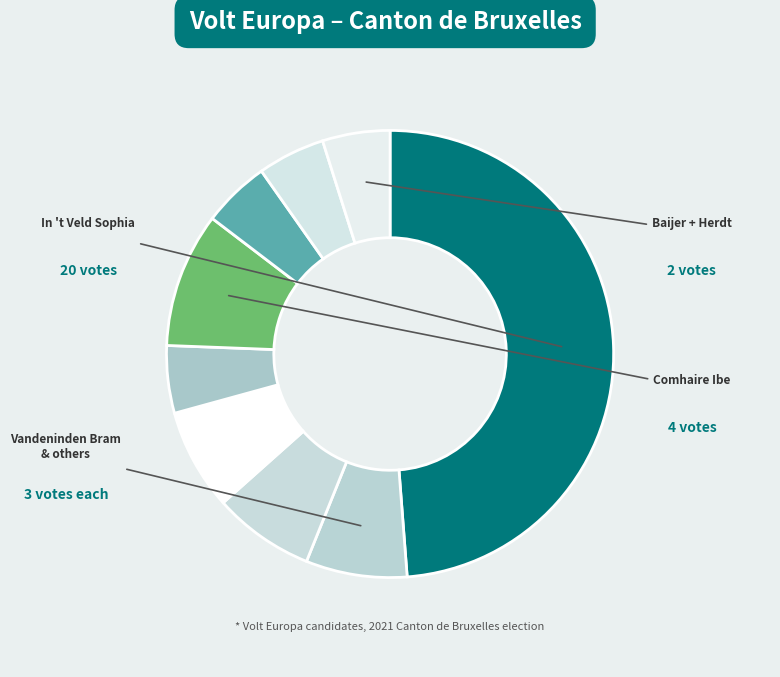

Is there a majority slice in this chart?

No